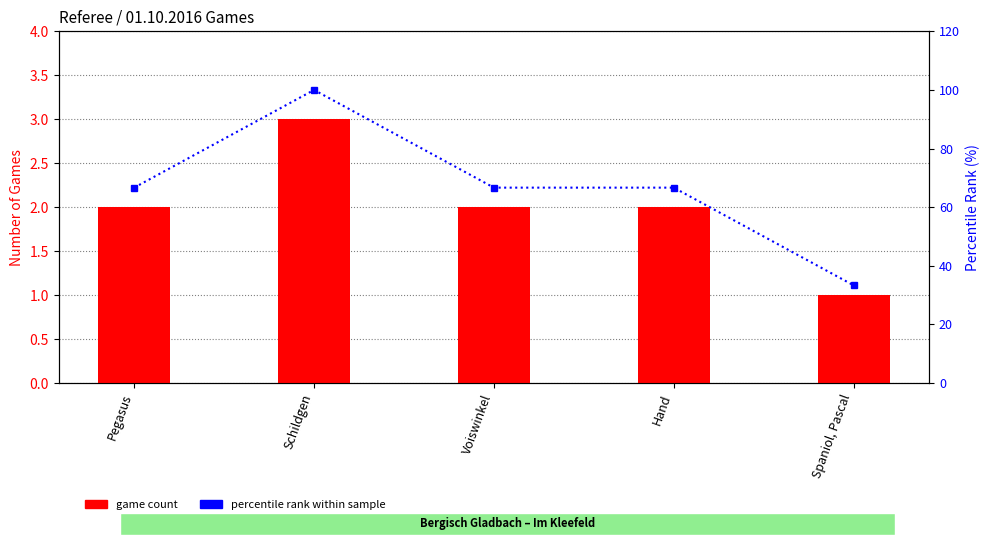

List the series in order of their overall mean, lowest first.

game count, percentile rank within sample